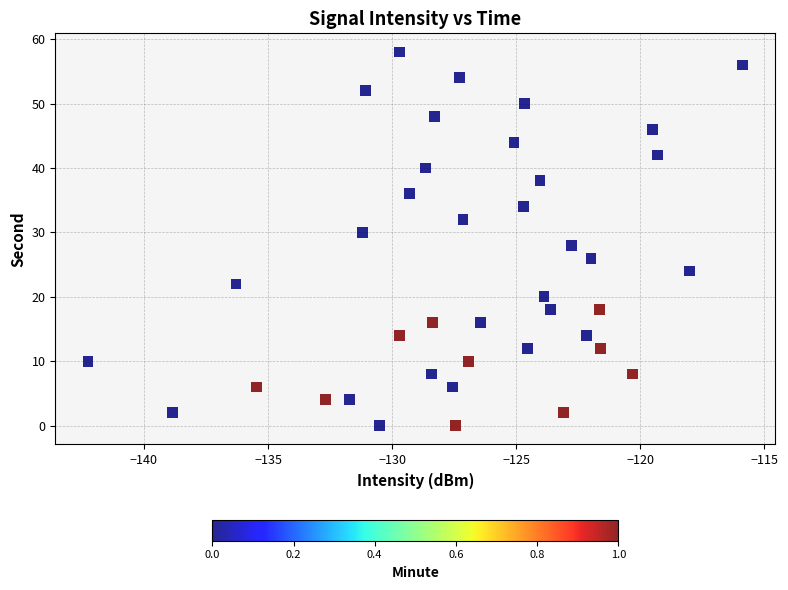

What is the range of Y values (max minus min)?

58